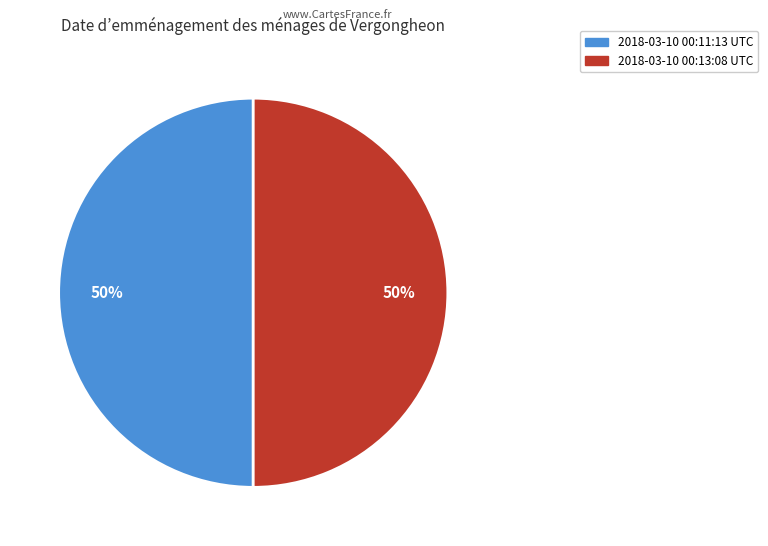

True or false: 2018-03-10 00:13:08 UTC accounts for 44% of the total.

False